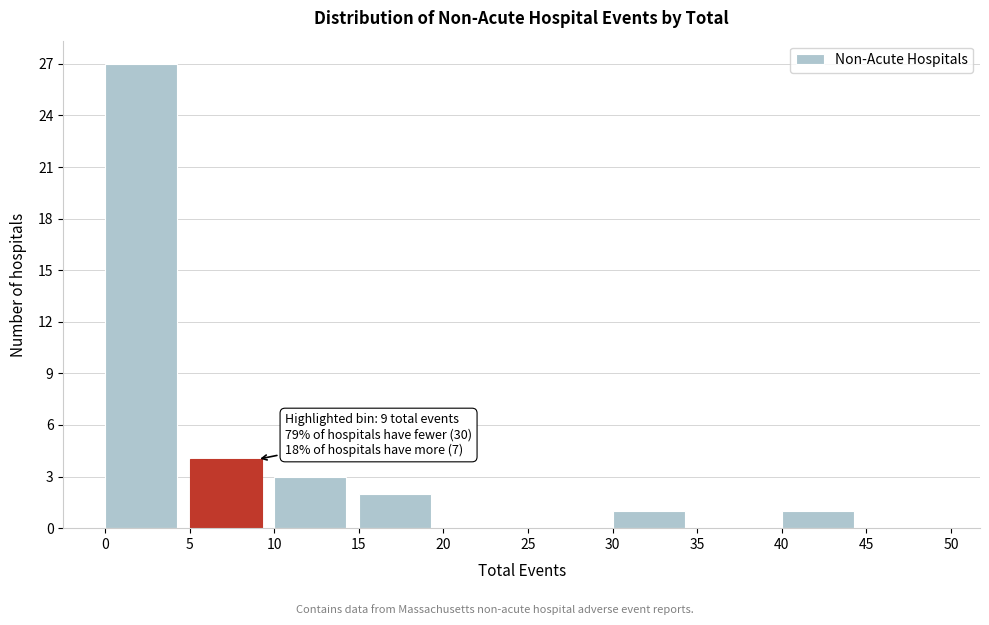

Which range on the x-axis has the tallest bar?

0 to 5